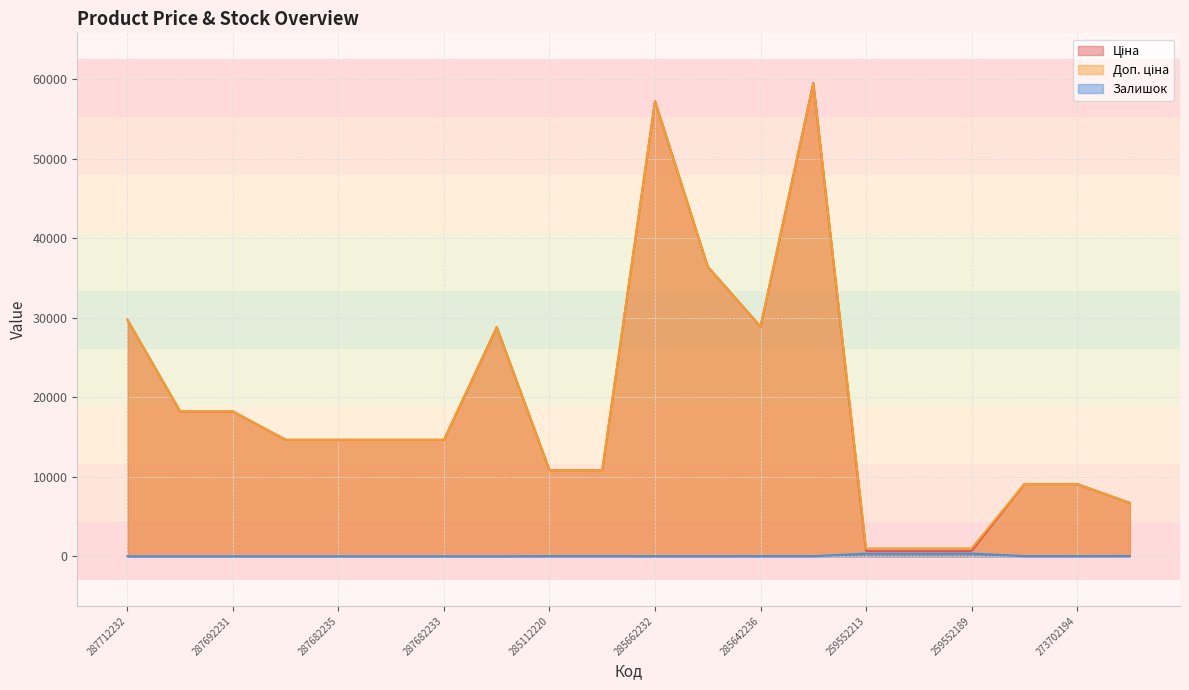

True or false: Ціна has more than 1 interior local peaks.

True